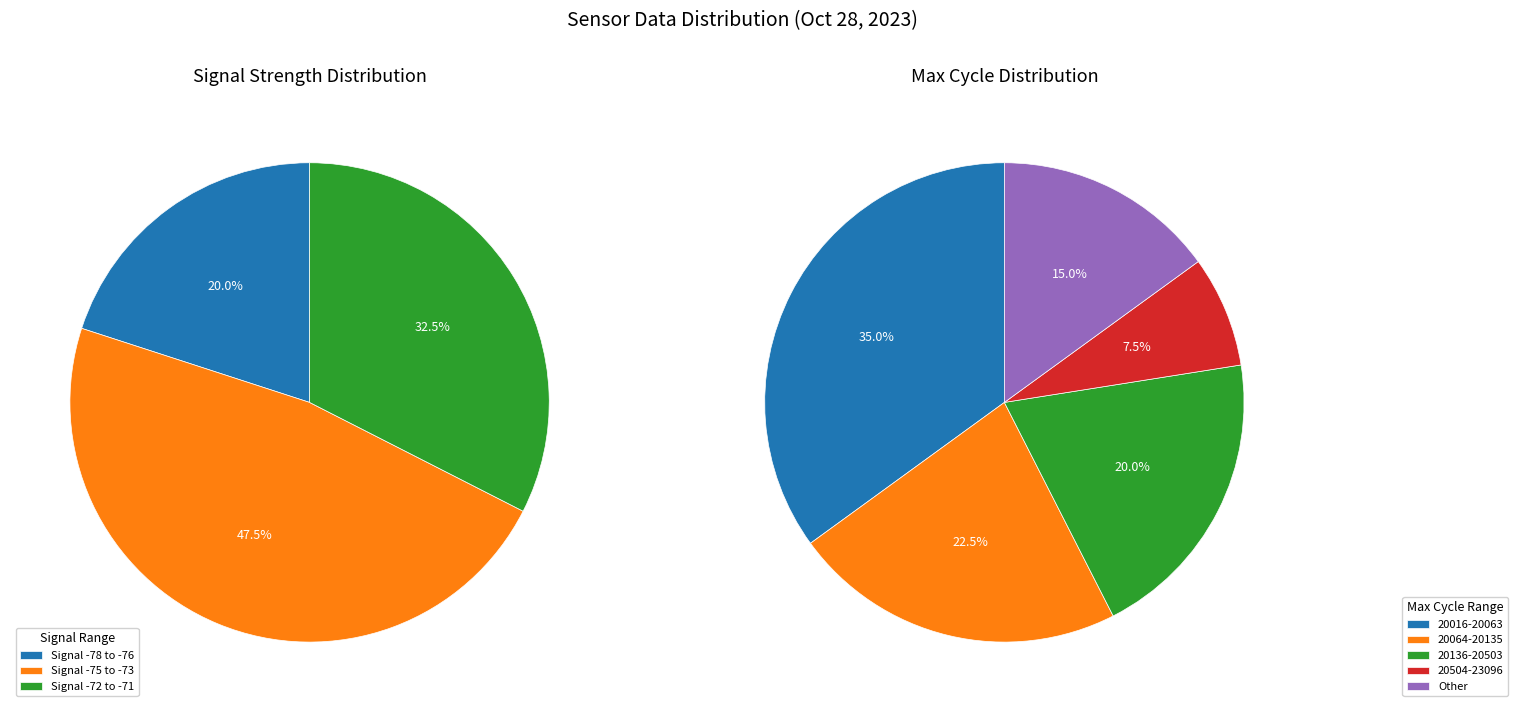

The 33 slice represents 1% of the pie. True or false?

False